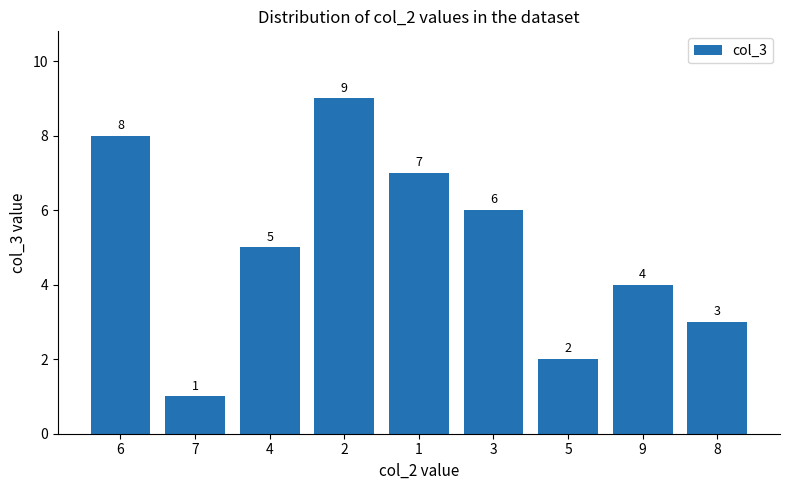

Does the chart contain stacked bars?

No